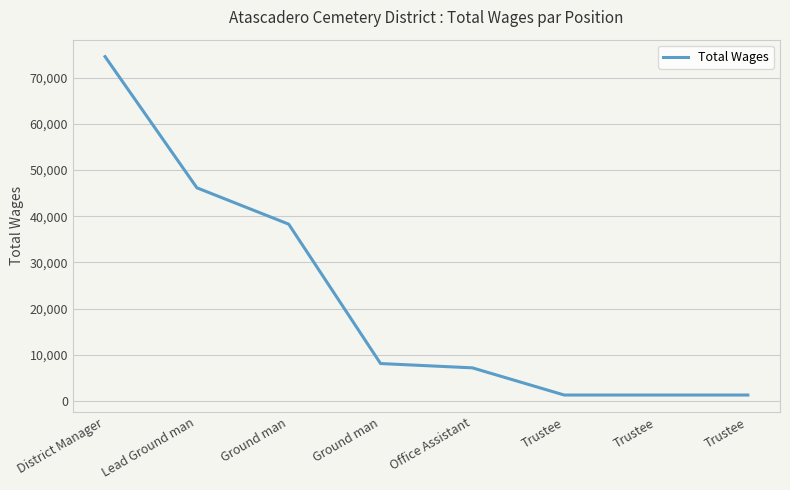

How many lines are shown in the chart?

1